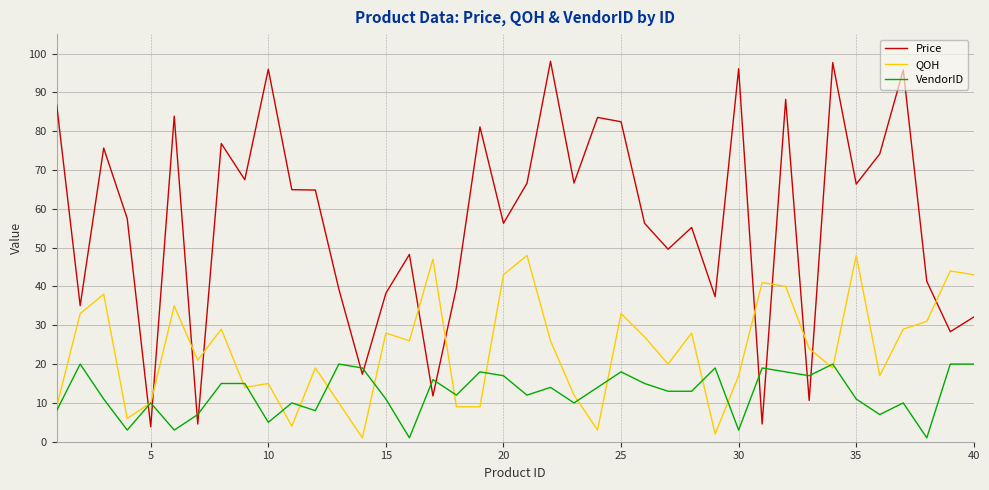

List the series in order of their overall mean, lowest first.

VendorID, QOH, Price